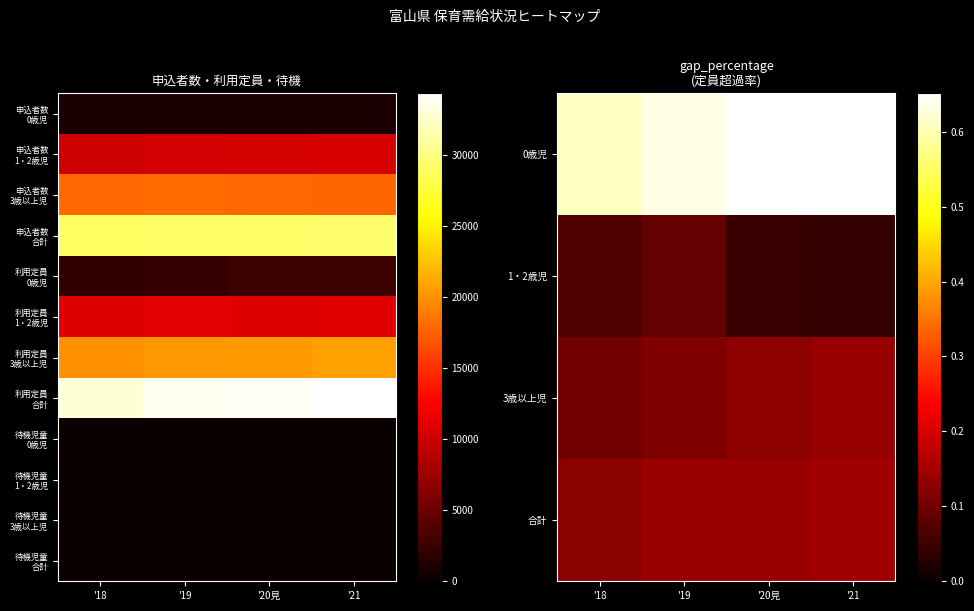

The 利用定員 3歳以上児 series shows 33752.8 at '18. True or false?

False